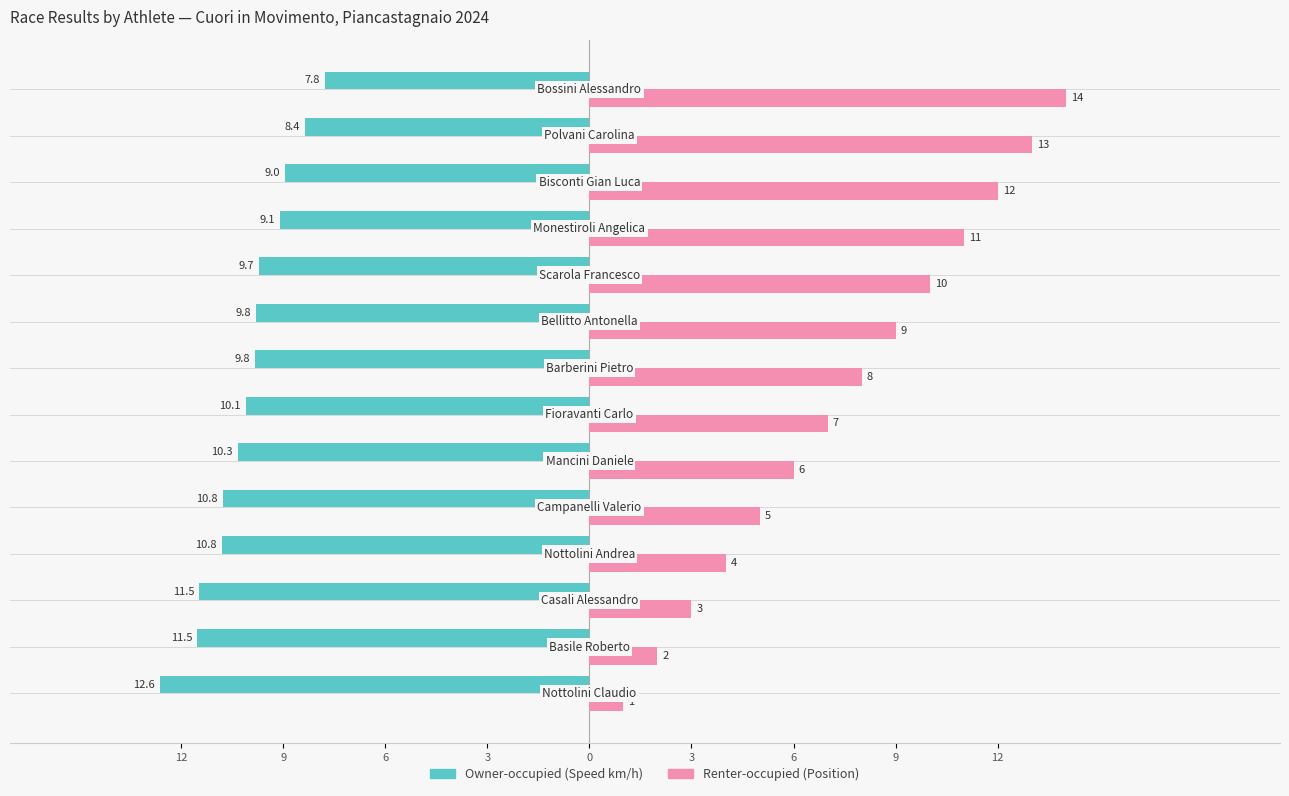

What are all the series names shown in the legend?

Owner-occupied (Speed km/h), Renter-occupied (Position)